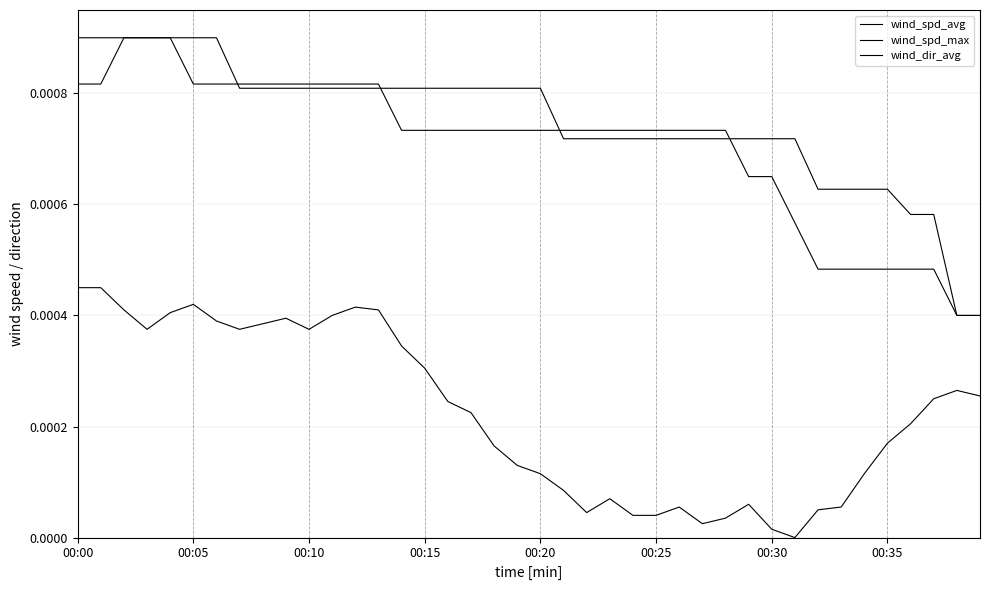

At how many categories does at least one series exceed 0?

40